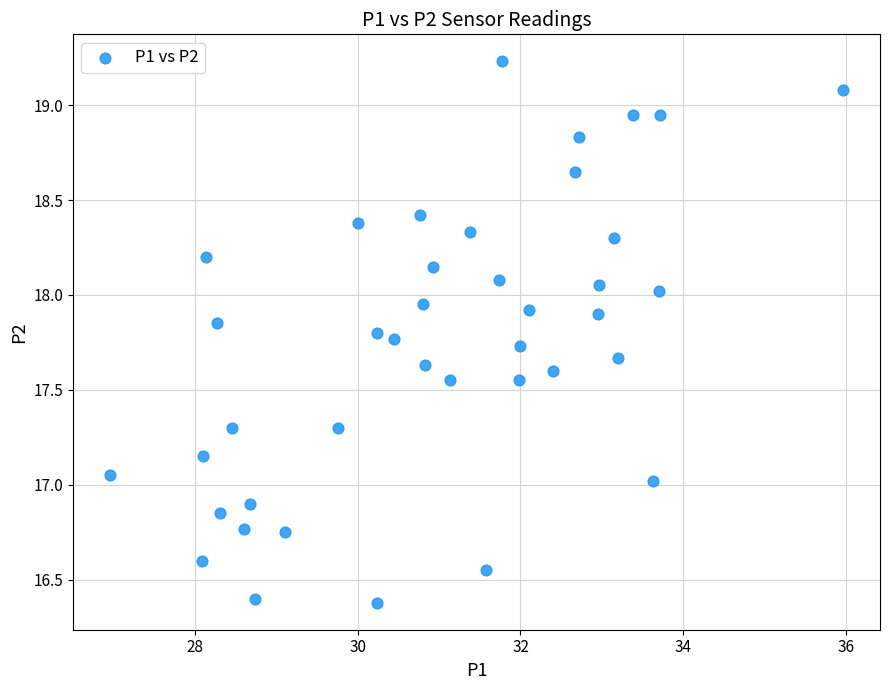

What is the range of X values (max minus min)?

9.0